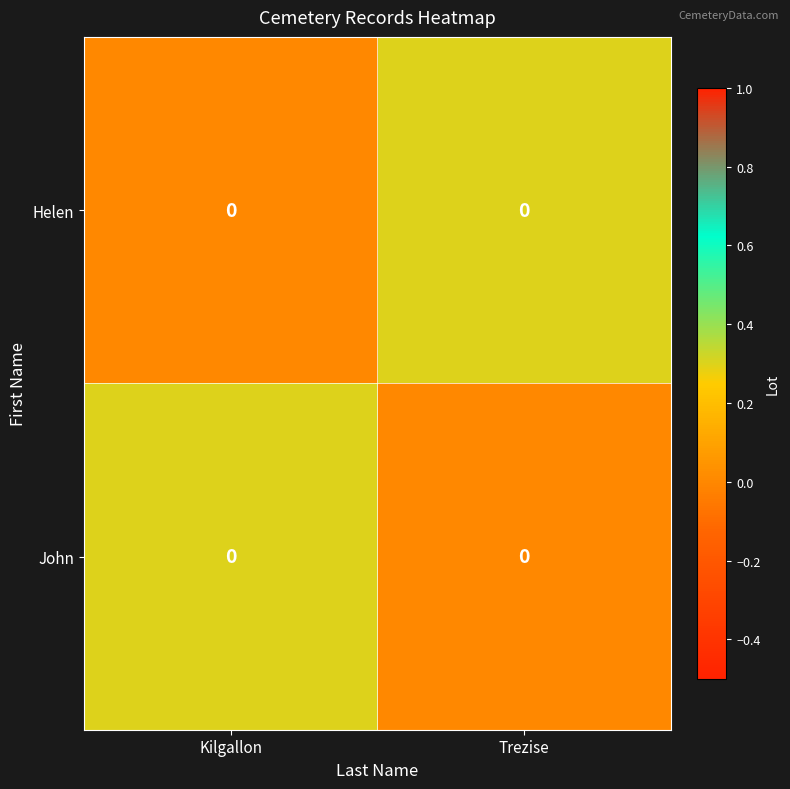

Which category has the highest value across all series?

Trezise